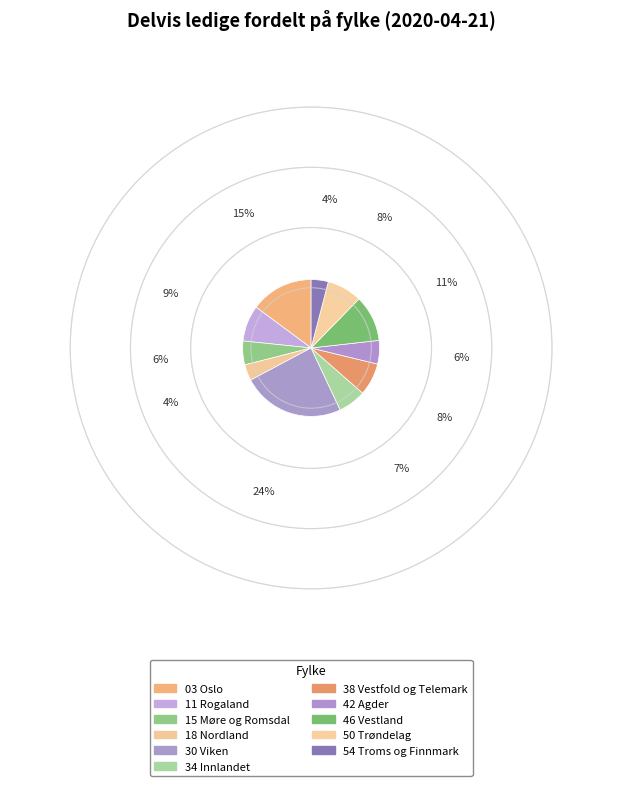

Which has a higher value, 54 Troms og Finnmark or 30 Viken?

30 Viken